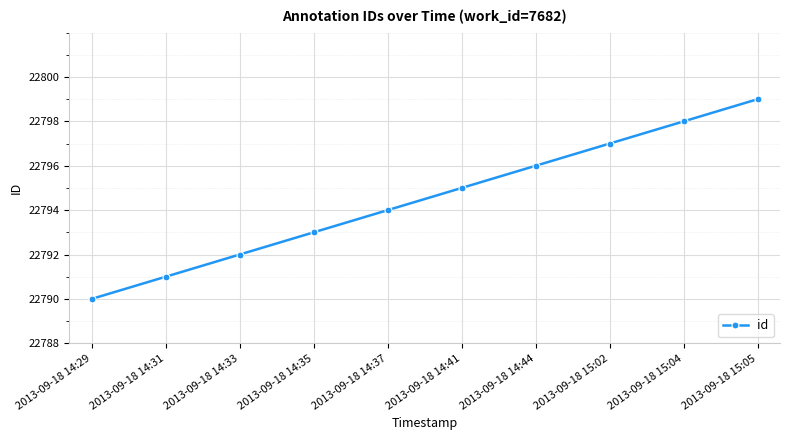

Reading left to right, what are all the values shown in this chart?

2013-09-18 14:29=22790	2013-09-18 14:31=22791	2013-09-18 14:33=22792	2013-09-18 14:35=22793	2013-09-18 14:37=22794	2013-09-18 14:41=22795	2013-09-18 14:44=22796	2013-09-18 15:02=22797	2013-09-18 15:04=22798	2013-09-18 15:05=22799